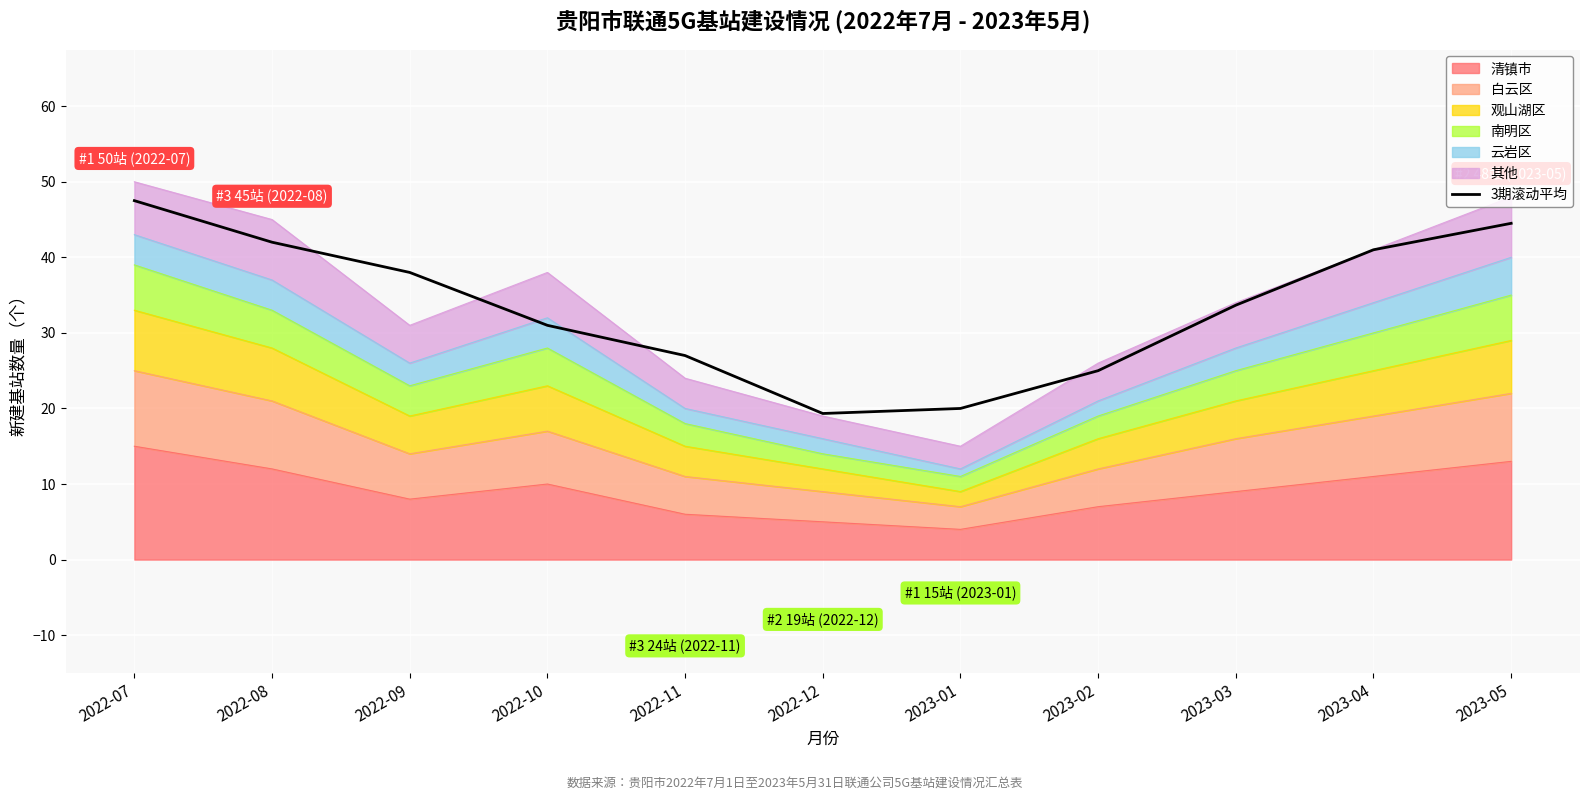

At which label does the data first exceed 33?

2022-07